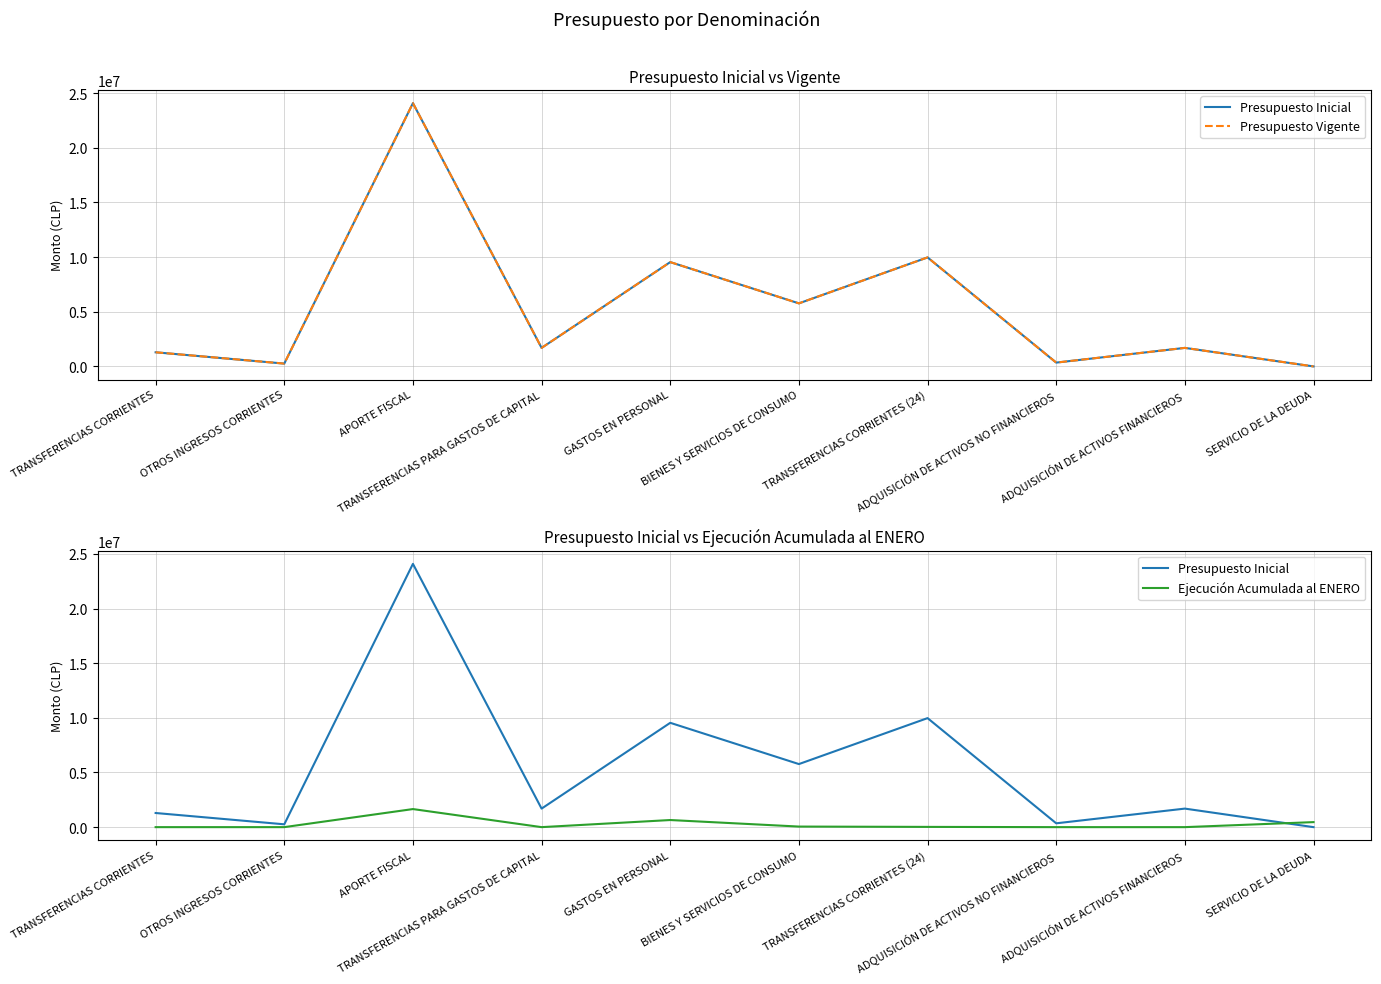

Which series has the largest total across all categories?

Presupuesto Inicial